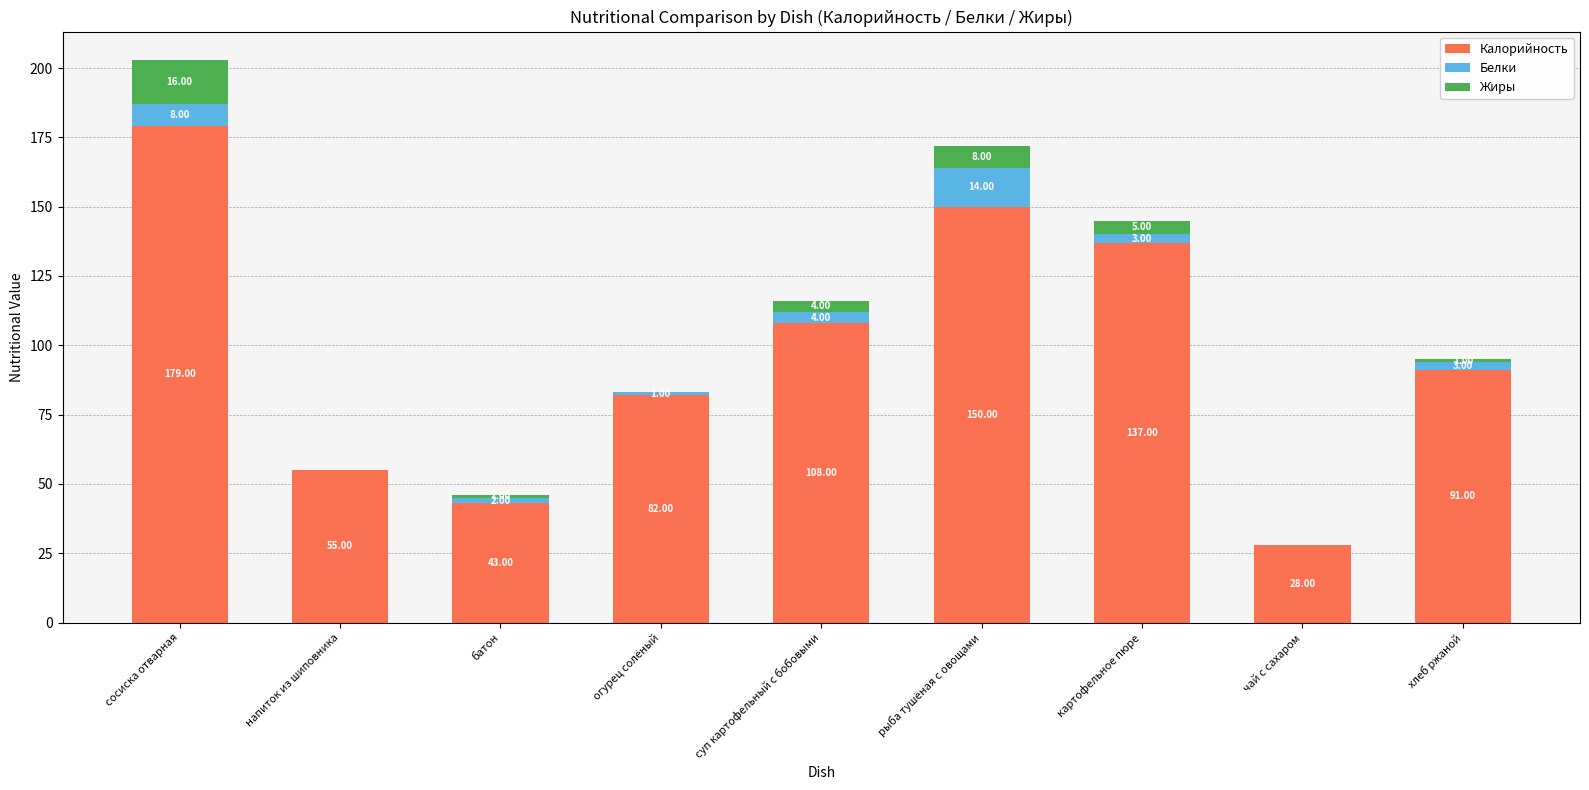

What is the total value across all series at рыба тушёная с овощами?

172